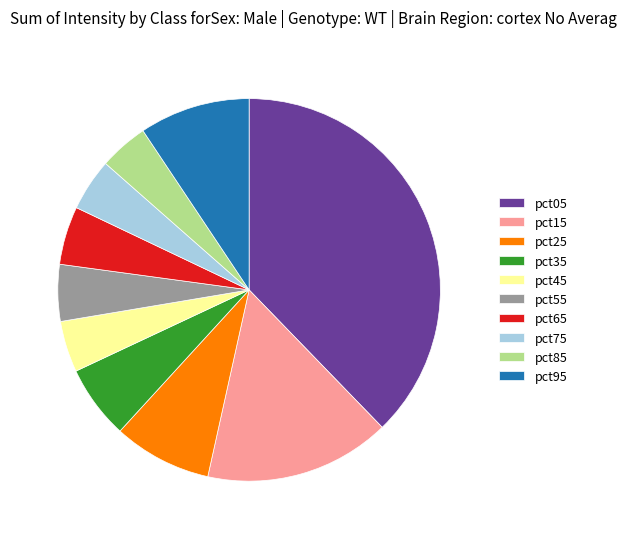

How many slices are in this pie chart?

10